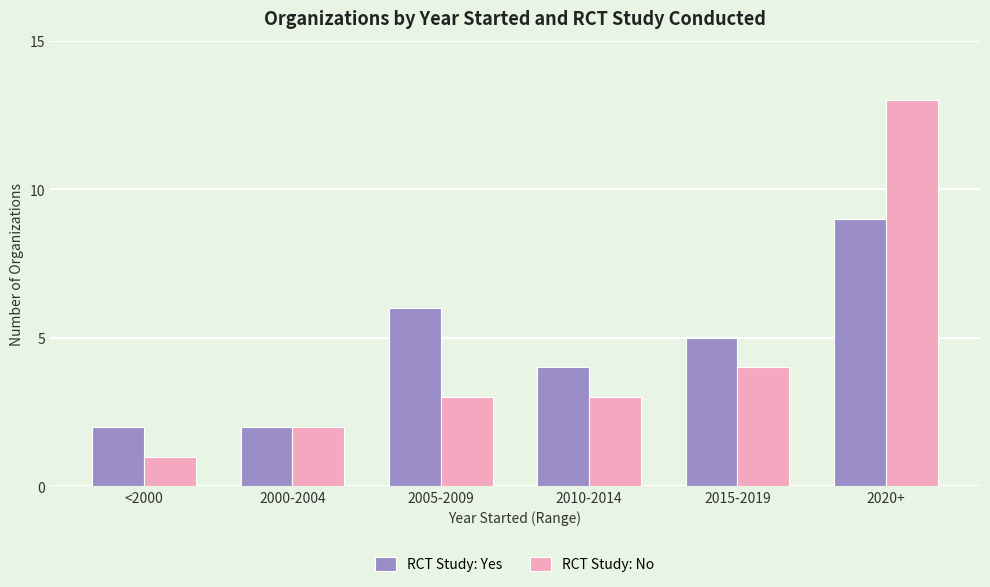

Reading left to right, transcribe all the data shown in this chart.

RCT Study: Yes: 2	2	6	4	5	9
RCT Study: No: 1	2	3	3	4	13